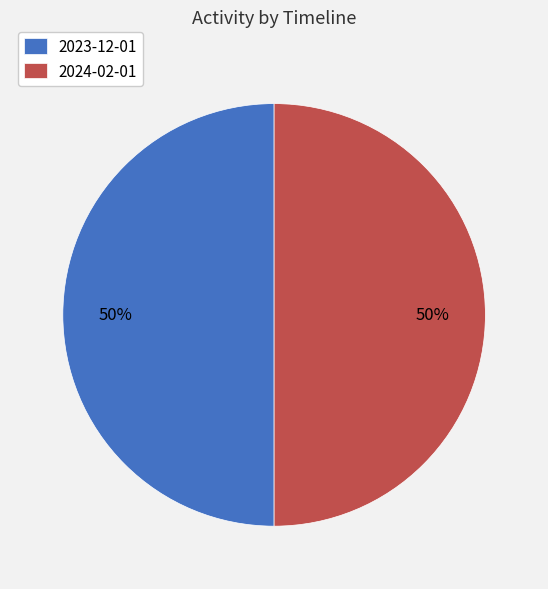

Approximately how many times larger is the value at 2024-02-01 compared to 2023-12-01?

1.0